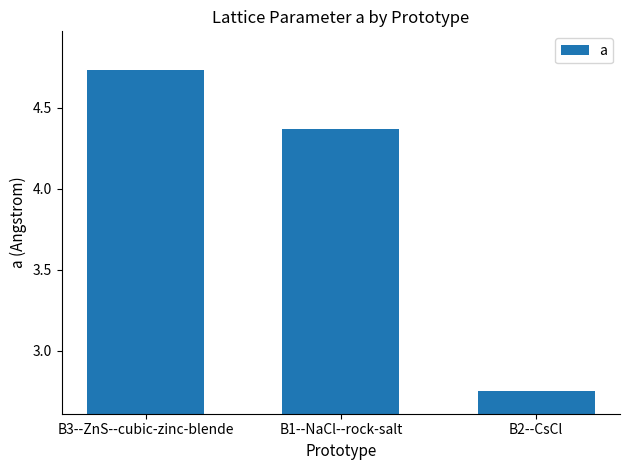

List the labels in order of value, largest first.

B3--ZnS--cubic-zinc-blende, B1--NaCl--rock-salt, B2--CsCl